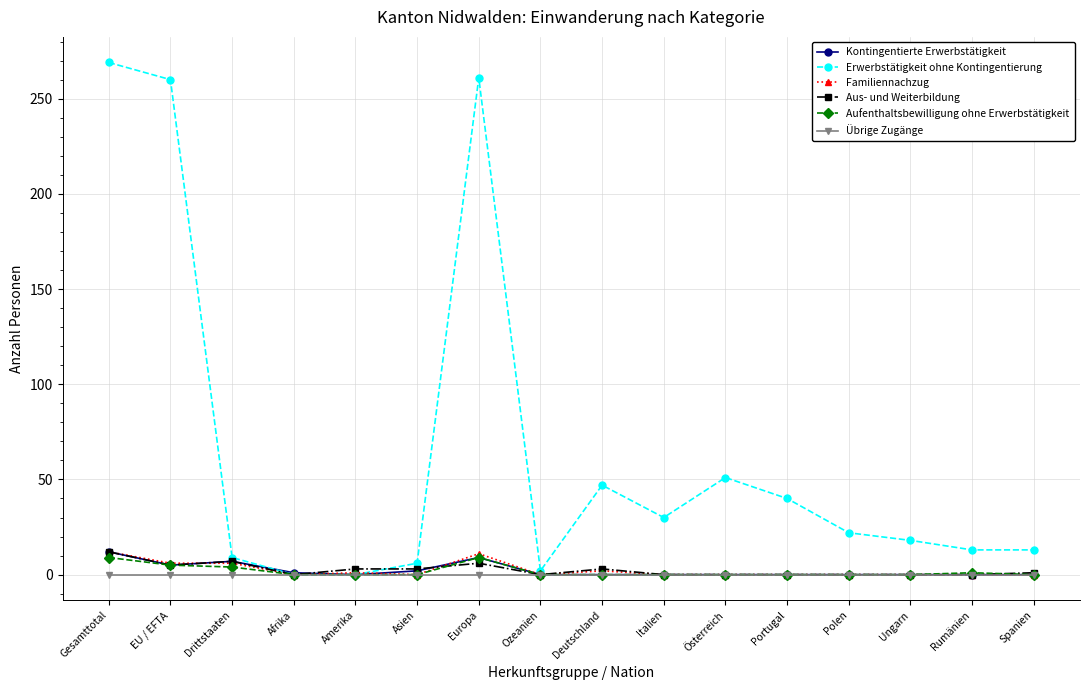

Which series has the largest total across all categories?

Erwerbstätigkeit ohne Kontingentierung